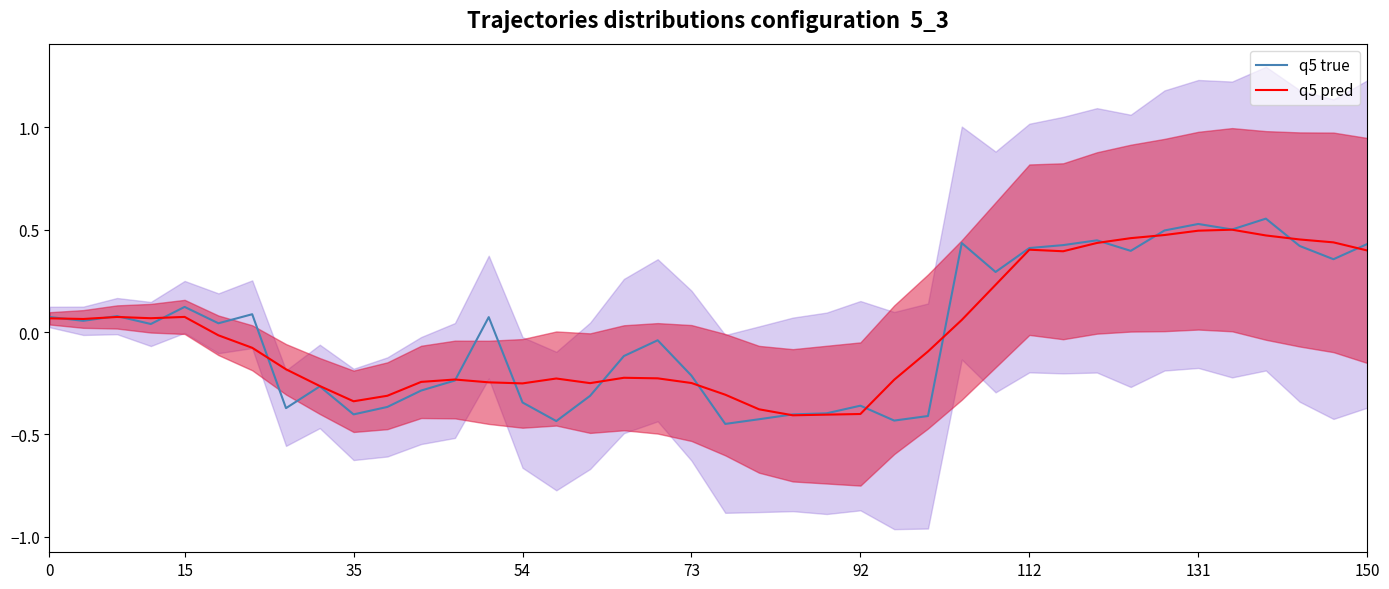

How many lines are shown in the chart?

2